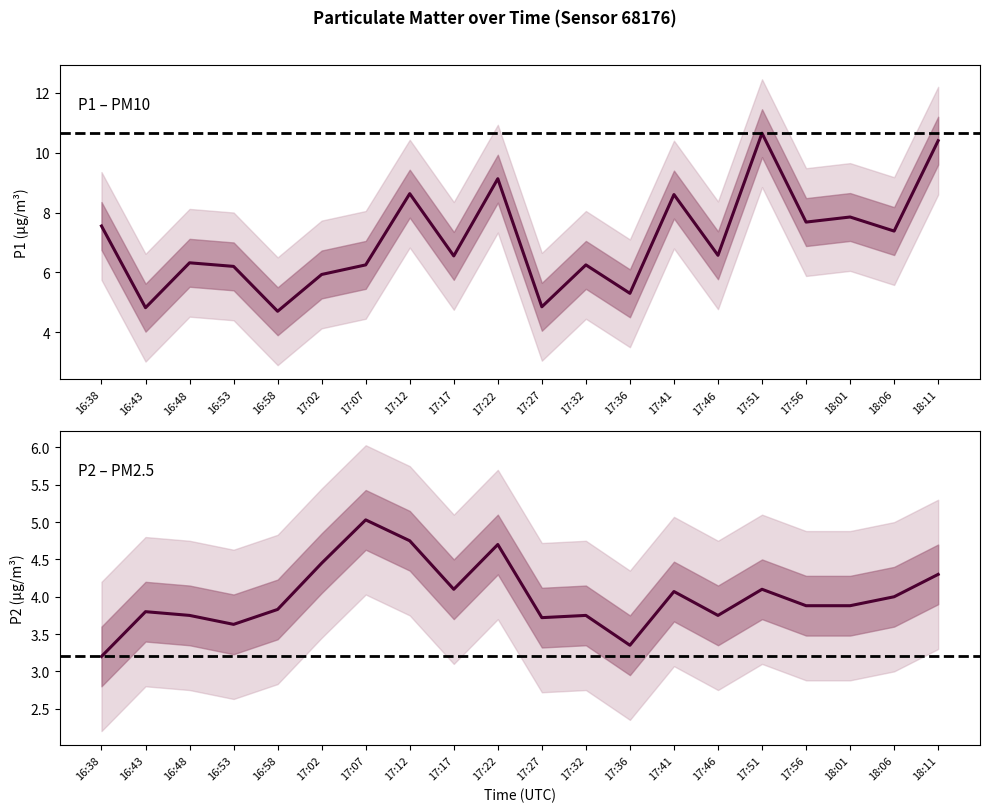

At which label does P1 reach its minimum?

16:58